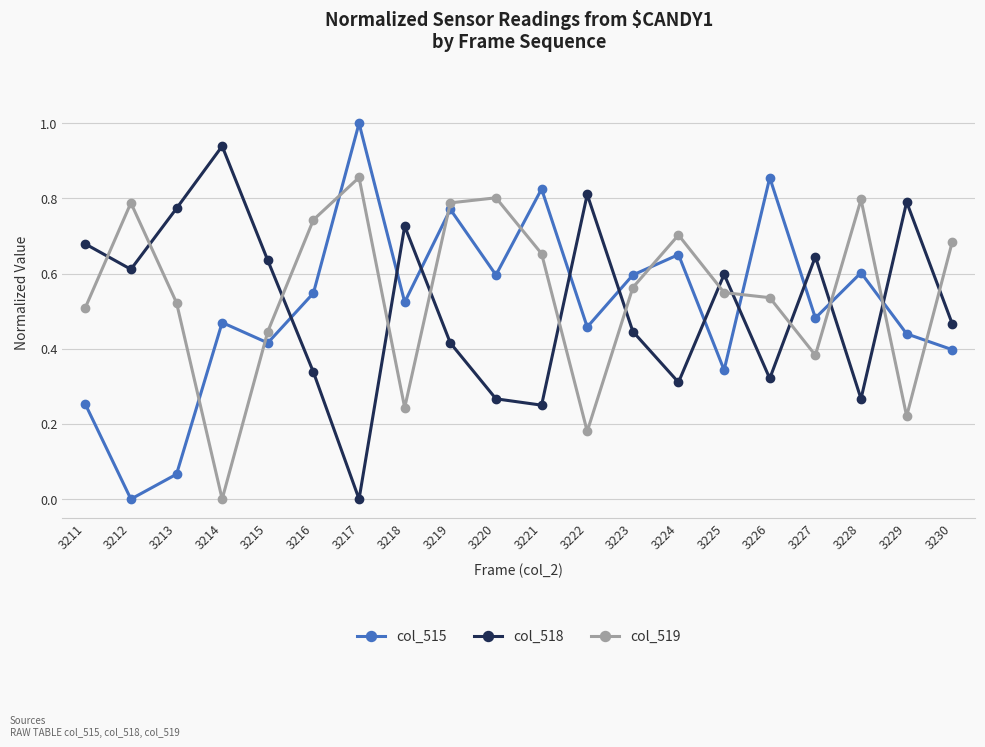

Rank the series by their maximum value, from highest to lowest.

col_515, col_518, col_519